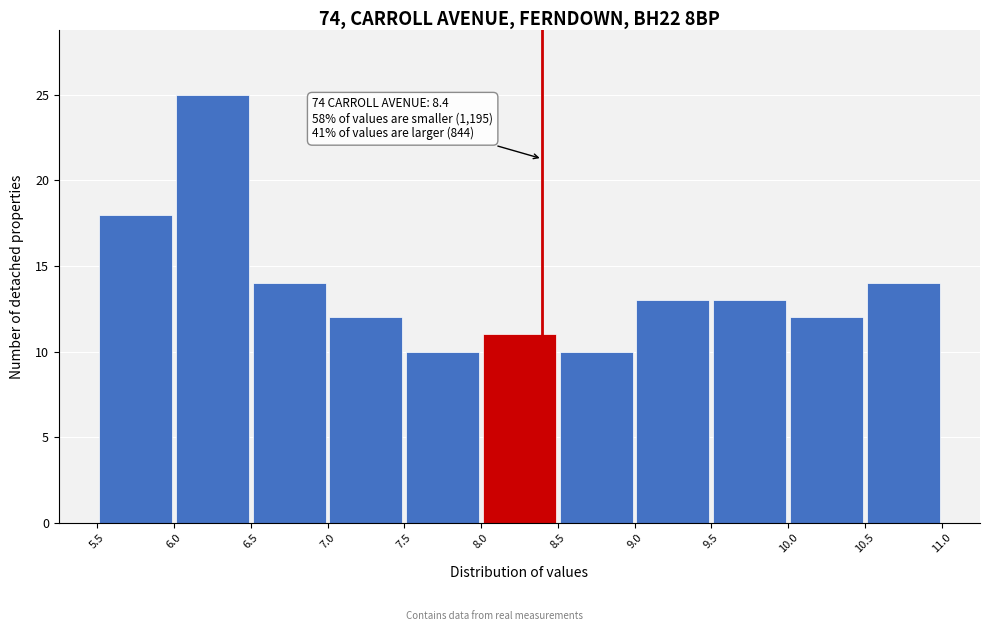

Over which range of the x-axis is the bar tallest?

6.0 to 6.5